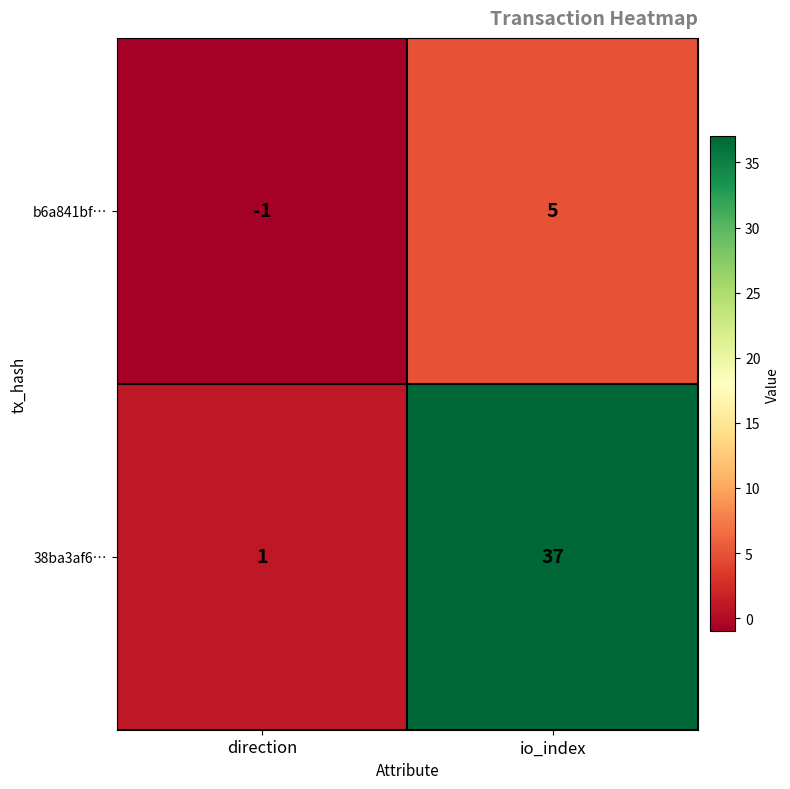

What is the difference between the maximum and minimum values in the 38ba3af6… series?

36